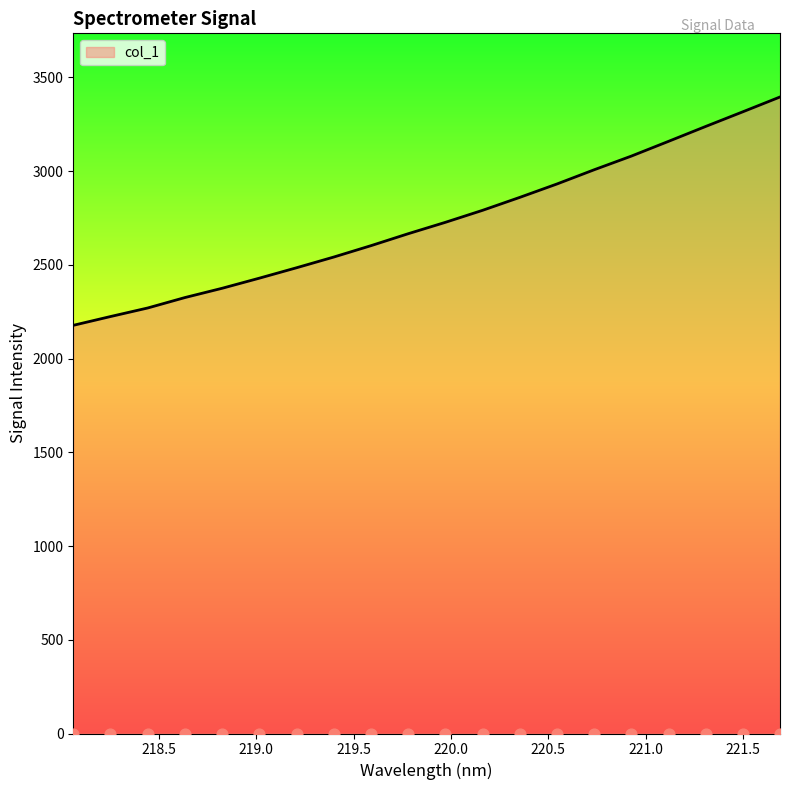

What is the change in value from 218.442 to 219.7801?

+396.1